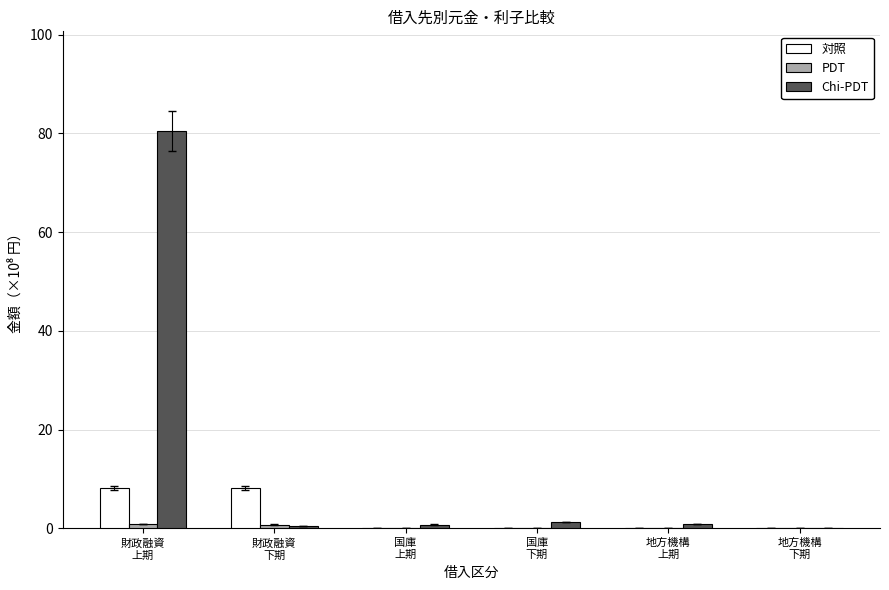

The Chi-PDT series shows 1.3 at 国庫
下期. True or false?

True